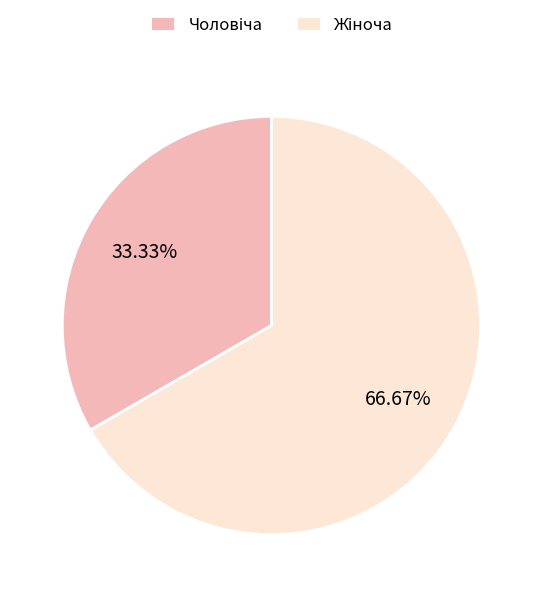

Does any single category account for the majority?

Yes